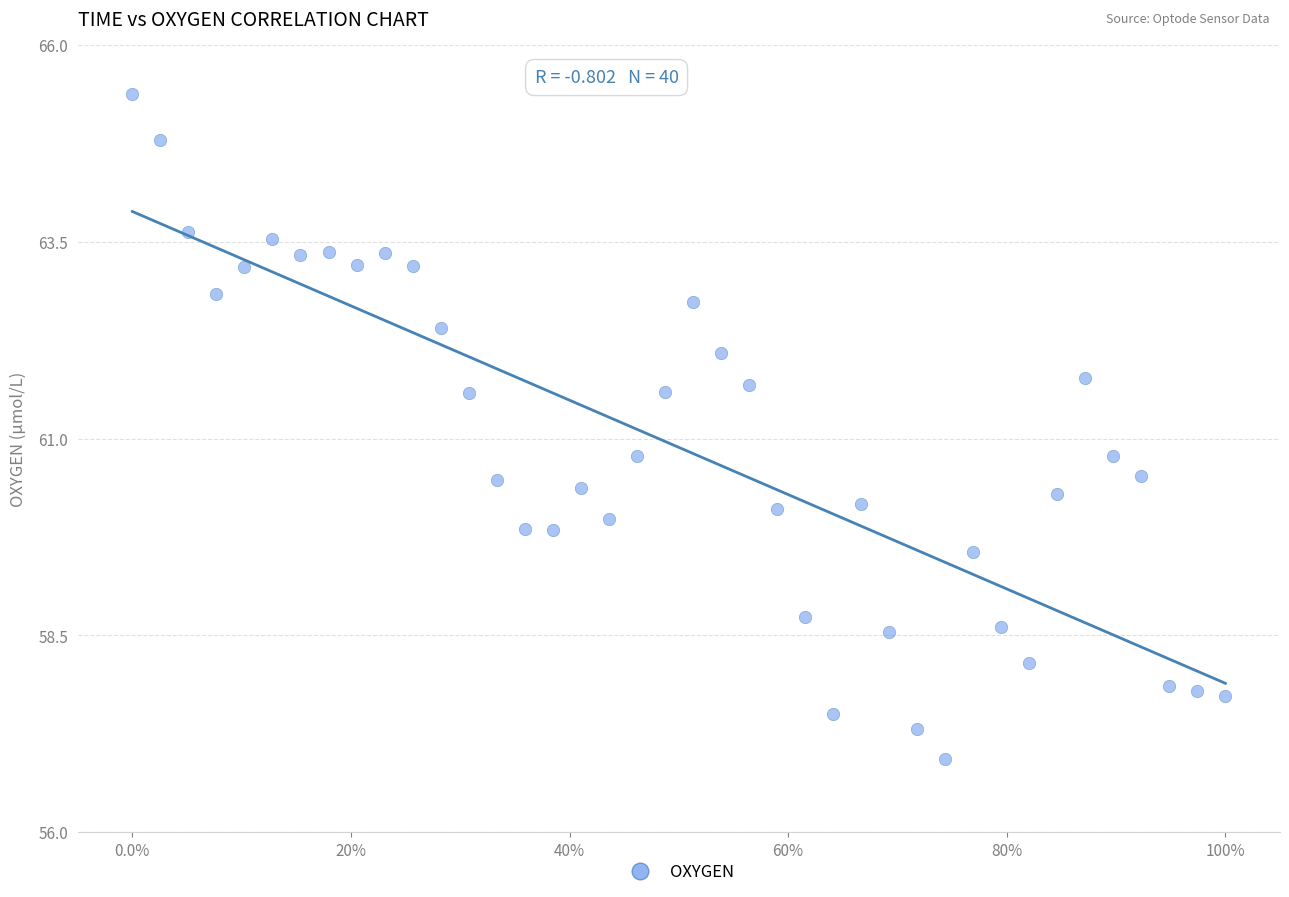

What is the range of Y values (max minus min)?

8.5